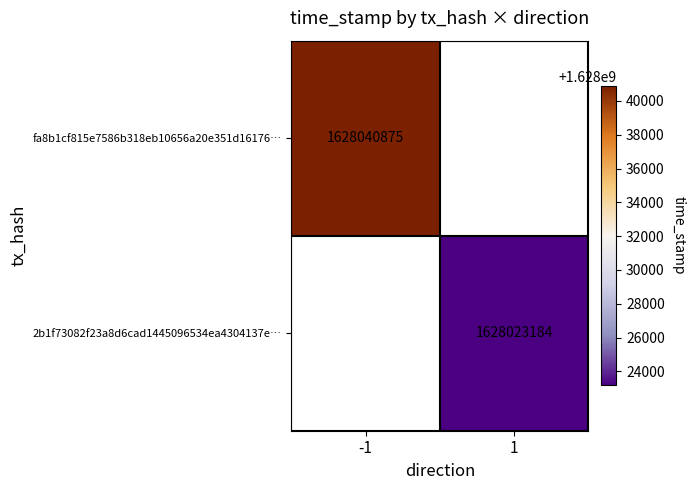

Between -1 and 1, which is larger?

1